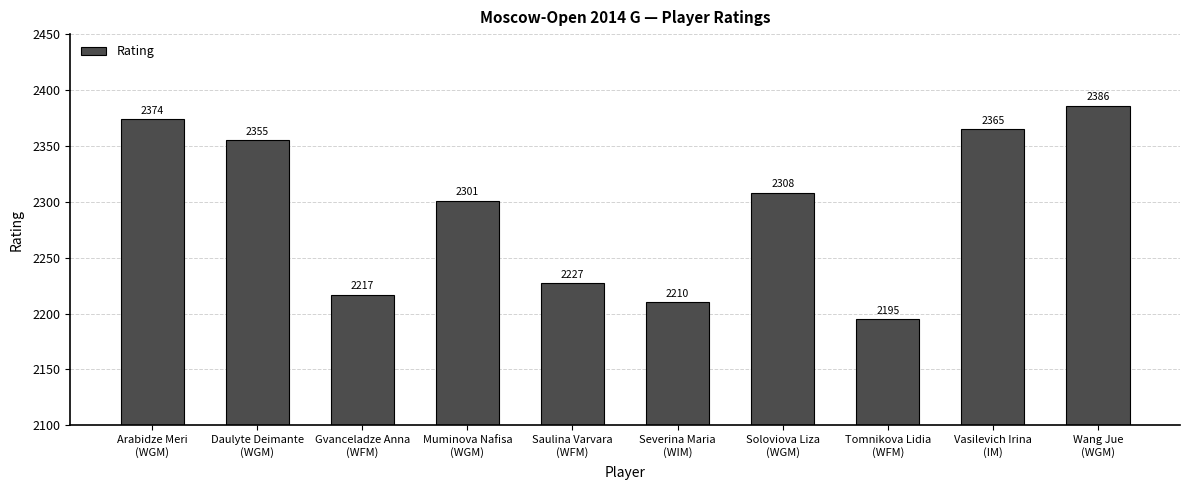

What is the sum of all values?

22938